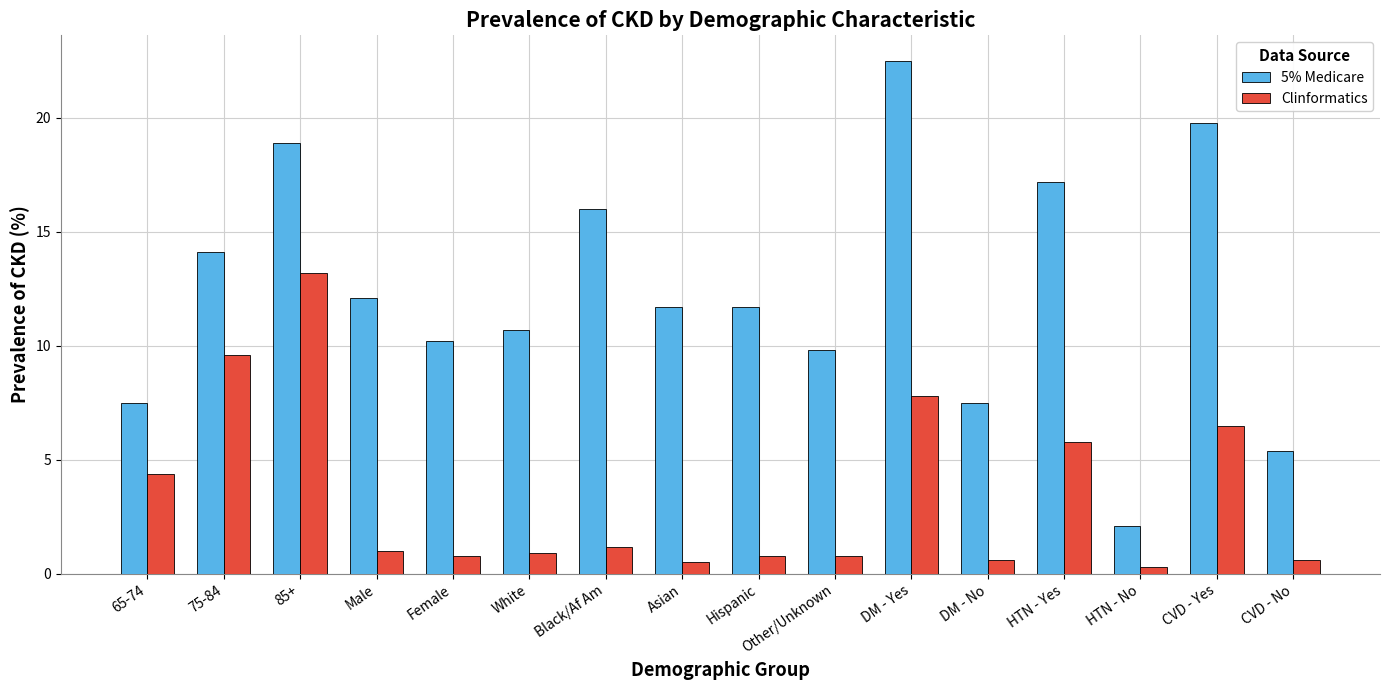

What is the average value of the Clinformatics series?

3.4